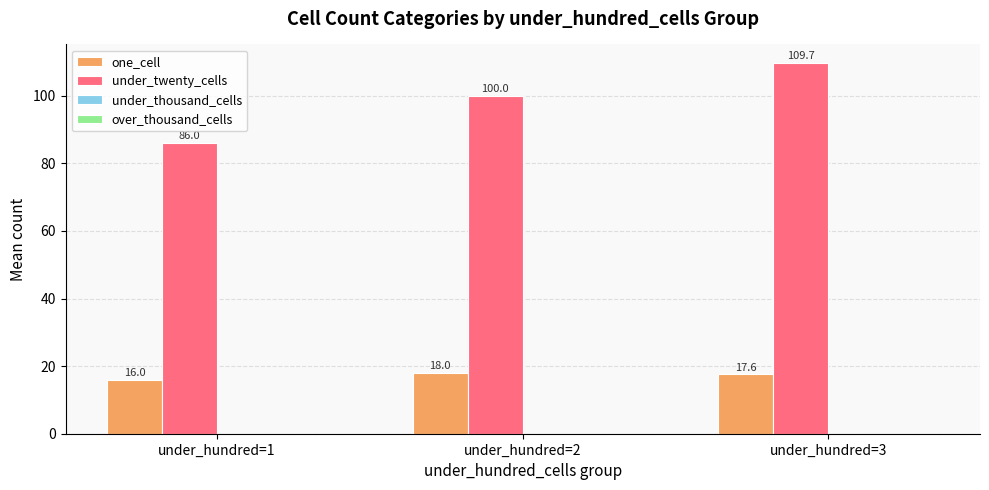

At which category does the chart reach its minimum across all series?

under_hundred=1